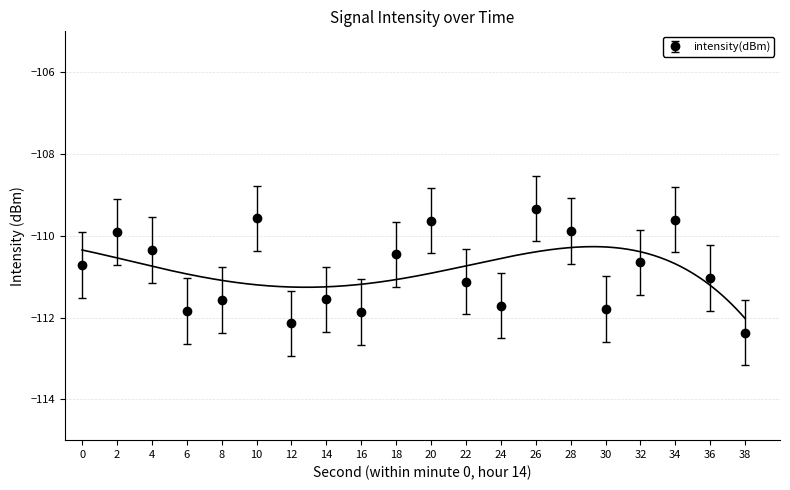

Count the number of categories in the chart.

20